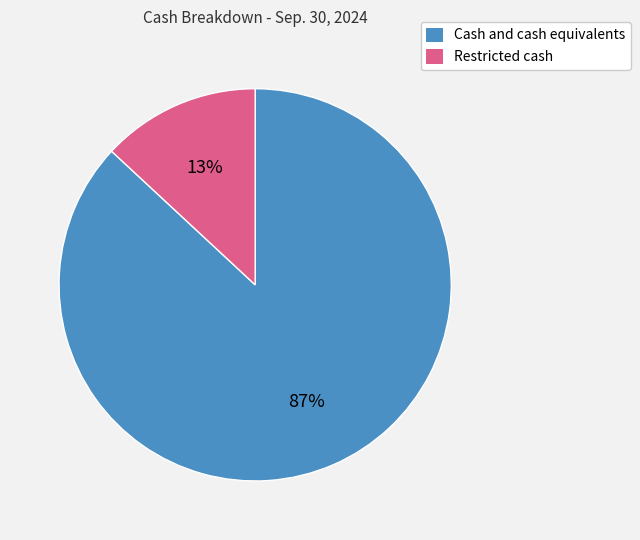

Is it true that Cash and cash equivalents is 87% of the pie?

True